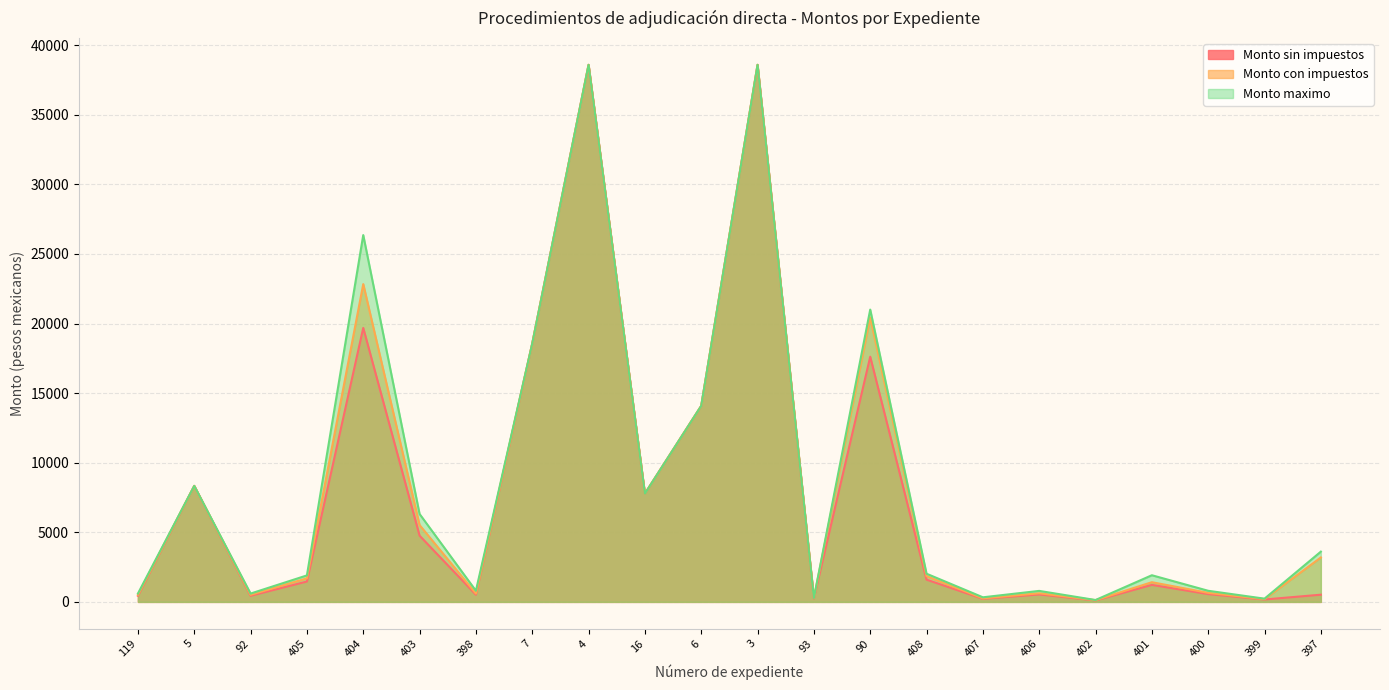

What is the maximum value shown in the chart?

38583.1